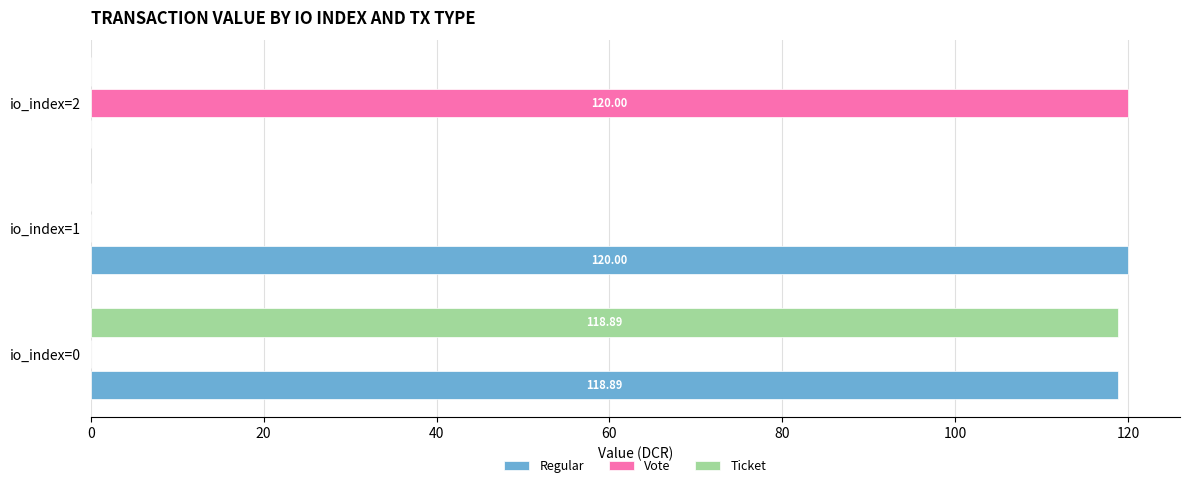

What is the sum of the Regular values at io_index=2 and io_index=1?

120.0